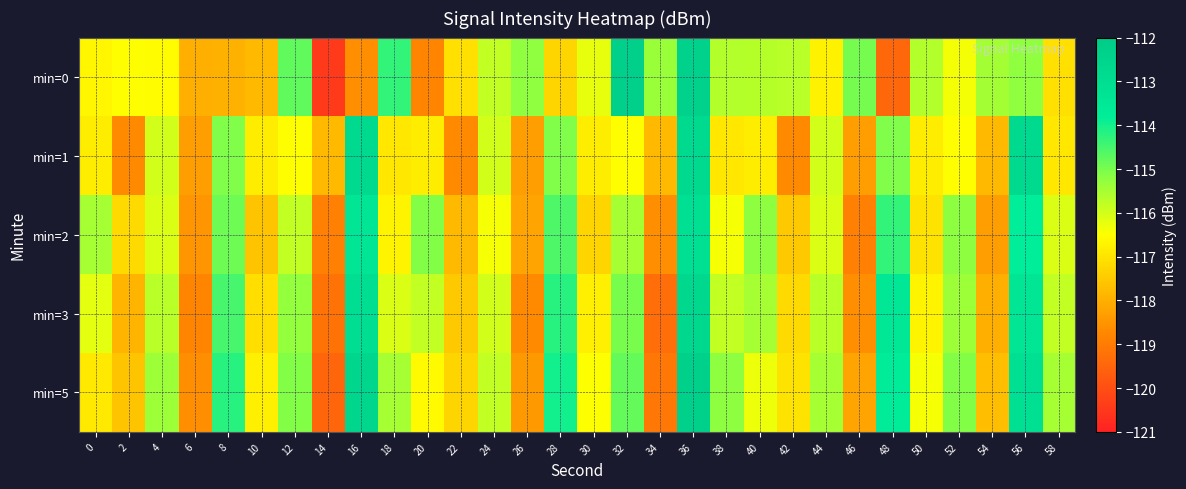

What is the maximum value shown in the chart?

-112.2